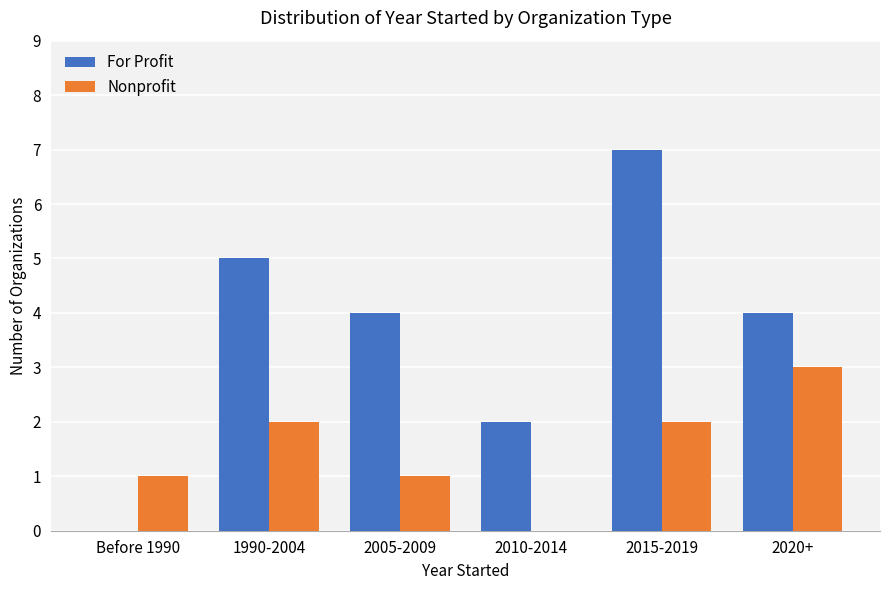

Reading right to left, extract all data points from this chart.

For Profit: 2020+=4	2015-2019=7	2010-2014=2	2005-2009=4	1990-2004=5	Before 1990=0
Nonprofit: 2020+=3	2015-2019=2	2010-2014=0	2005-2009=1	1990-2004=2	Before 1990=1